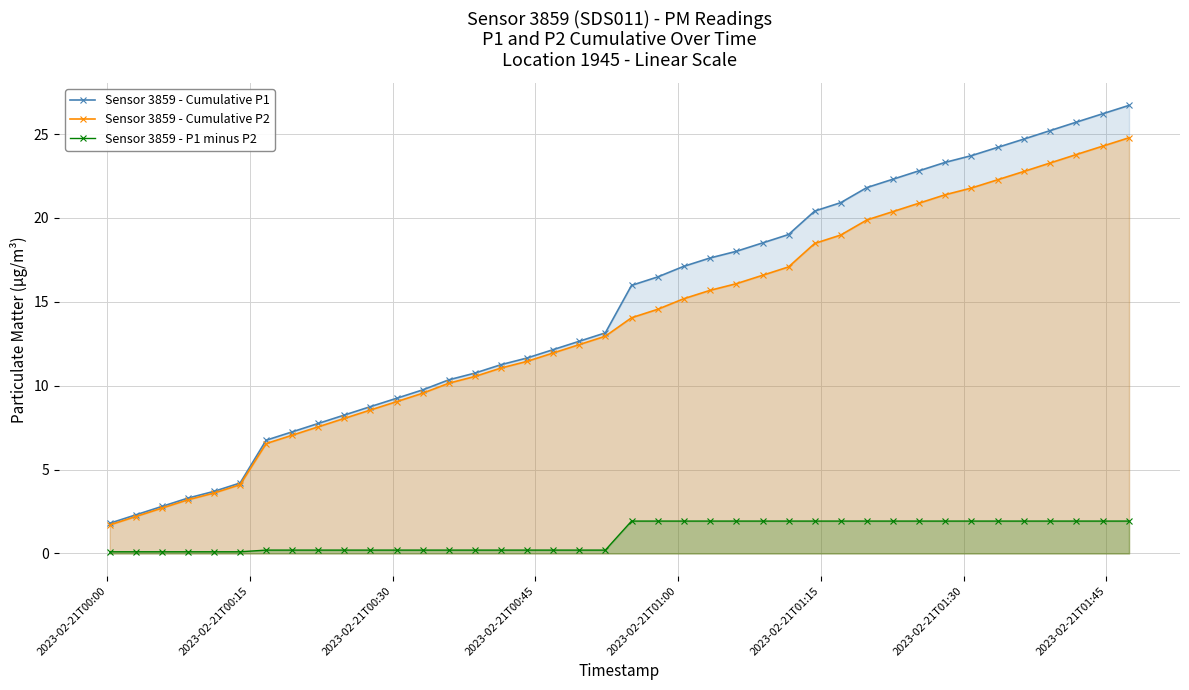

What is the value of the Sensor 3859 - Cumulative P2 point at the 17th from the left?

11.5